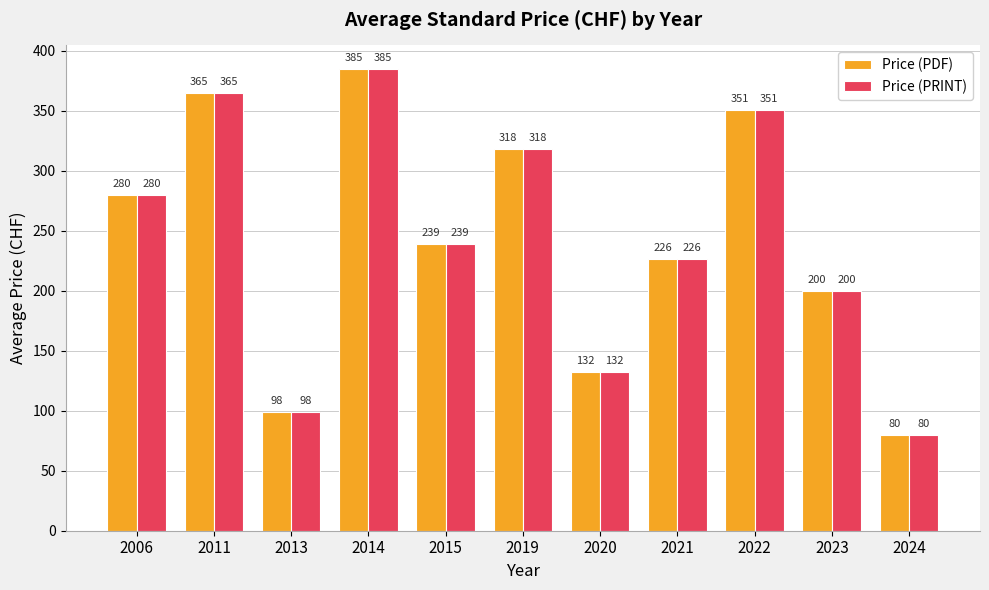

At which label is Price (PRINT) closest to 232?

2021